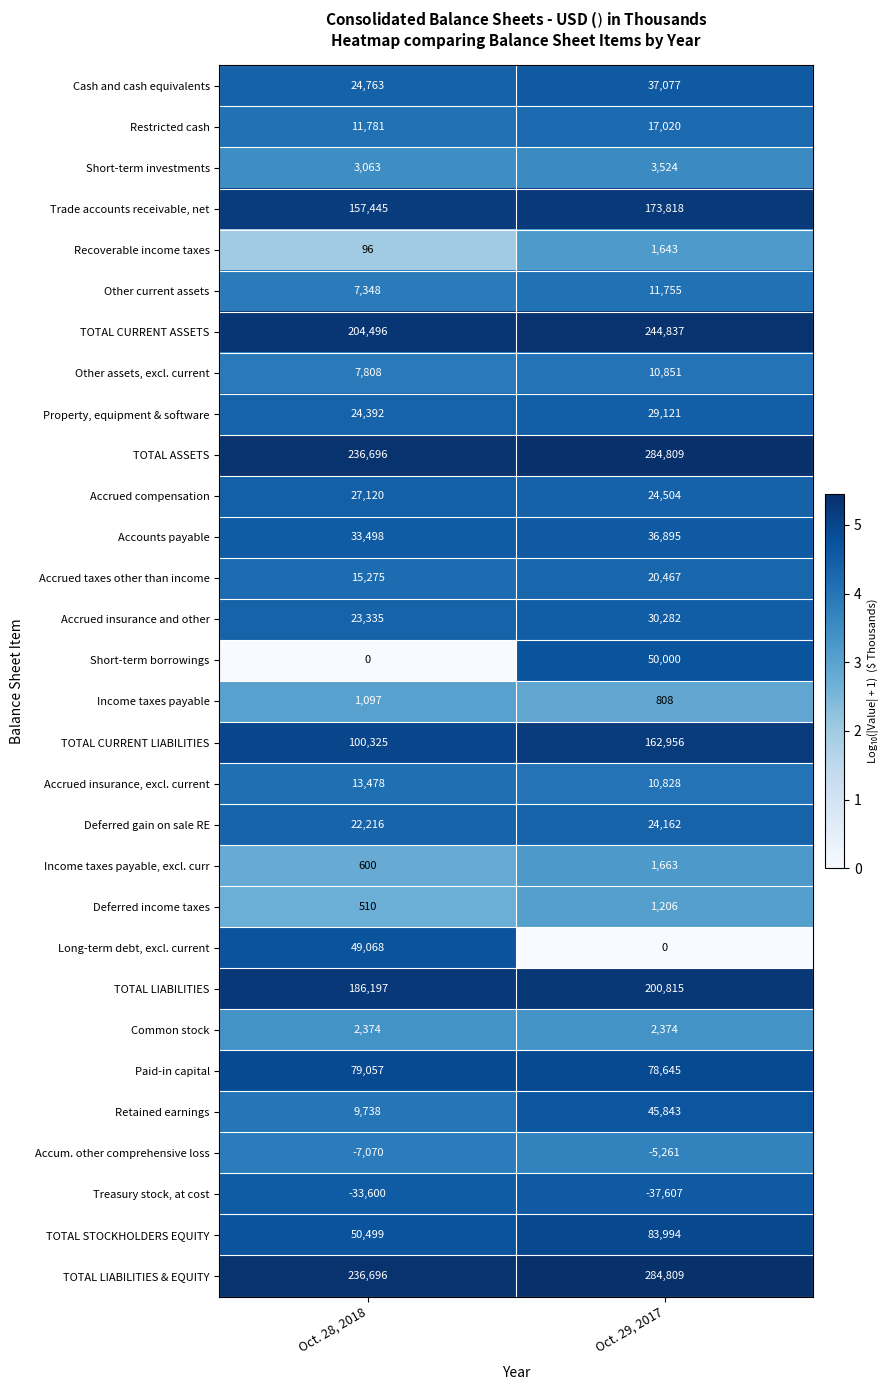

Rank the categories by Restricted cash value from lowest to highest.

Oct. 28, 2018, Oct. 29, 2017